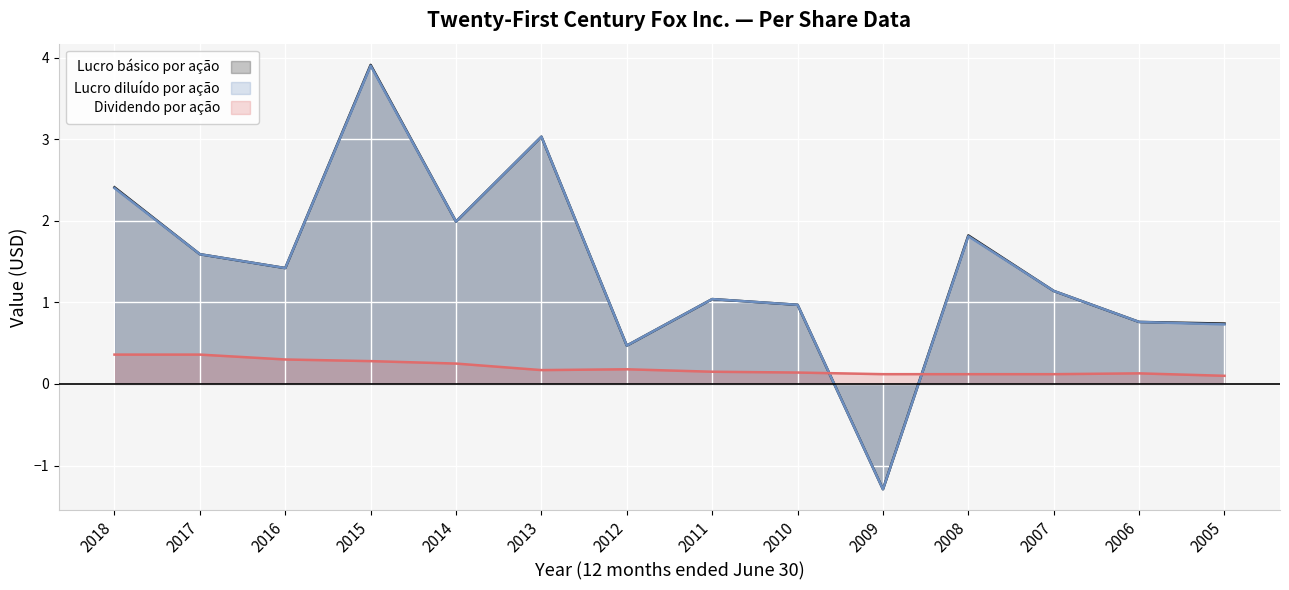

Which series has the largest total across all categories?

Lucro básico por ação